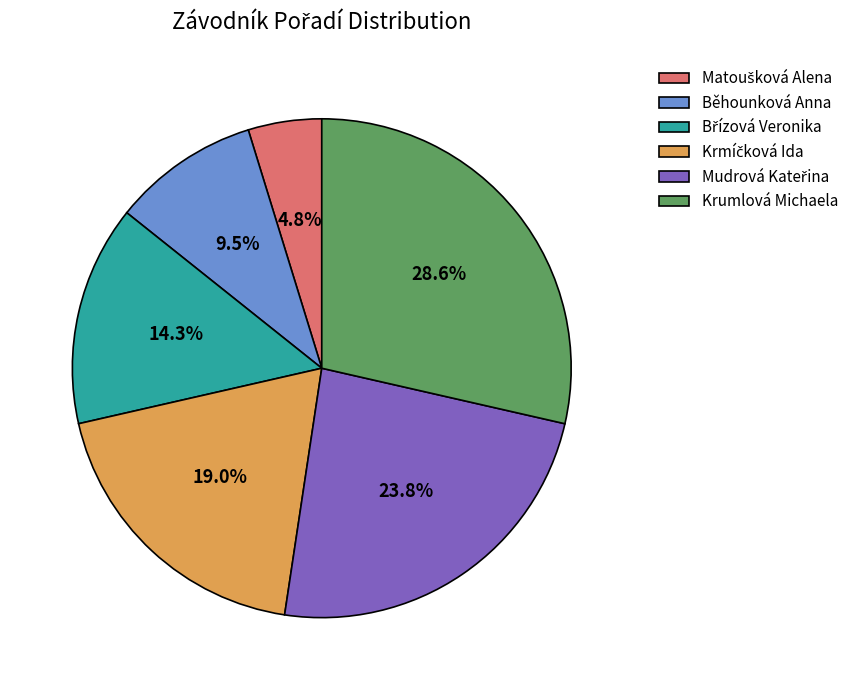

What is the ratio of the value at Krumlová Michaela to the value at Běhounková Anna?

3.0